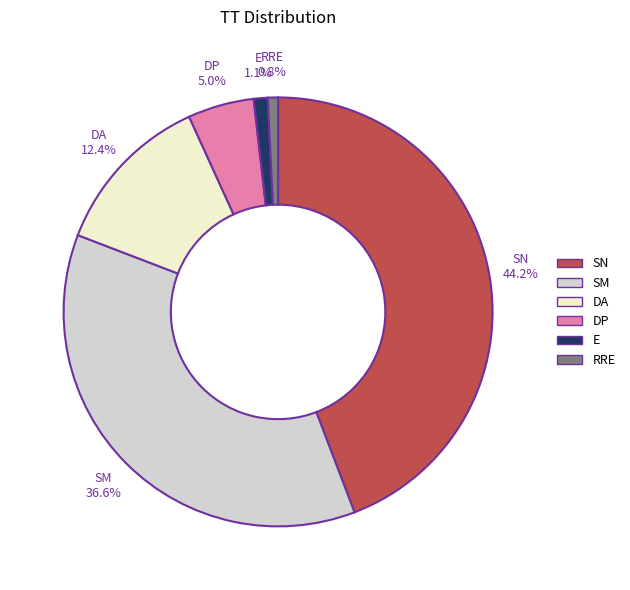

Which category has the biggest portion of the pie?

SN